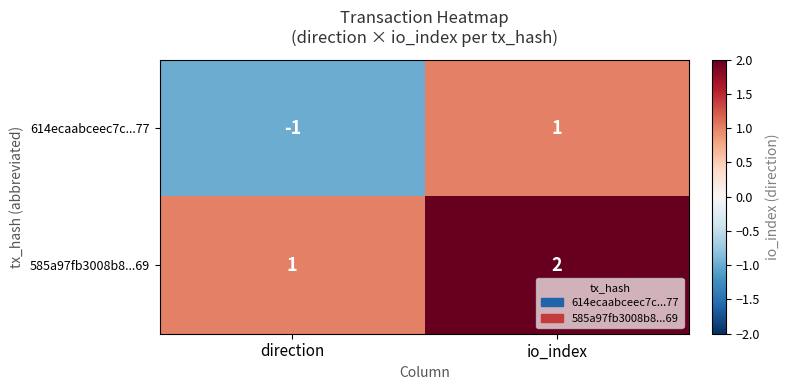

Is it true that 614ecaabceec7c...77 equals 1 at io_index?

True